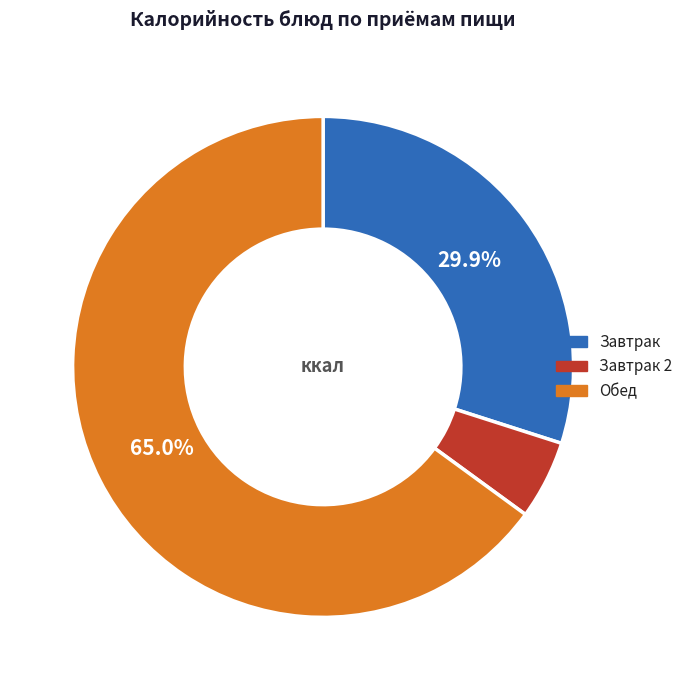

What portion of the pie excludes Обед?

35.0%